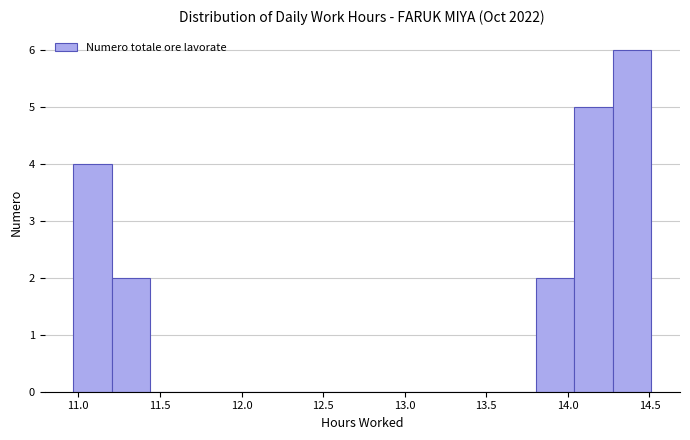

Reading left to right, transcribe this chart: for each bar, give the range it covers on the x-axis and its height. Neither the bar edges nor the heights are printed on the chart, so give them approximately, as read against the axes.

10.95 to 11.20: 4
11.20 to 11.45: 2
11.45 to 11.70: 0
11.70 to 11.90: 0
11.90 to 12.15: 0
12.15 to 12.40: 0
12.40 to 12.60: 0
12.60 to 12.85: 0
12.85 to 13.10: 0
13.10 to 13.35: 0
13.35 to 13.55: 0
13.55 to 13.80: 0
13.80 to 14.05: 2
14.05 to 14.25: 5
14.25 to 14.50: 6